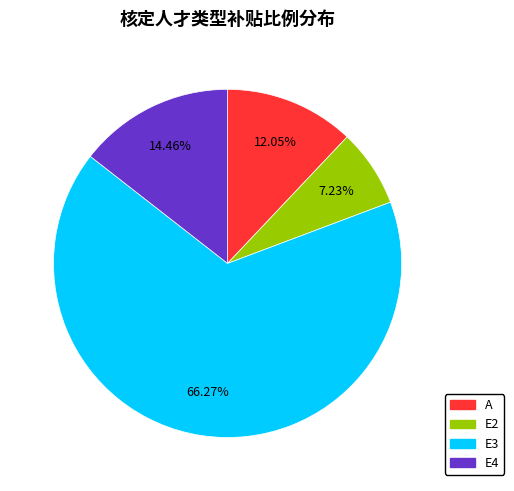

Combined, what portion of the pie is E4 and E2?

21.7%